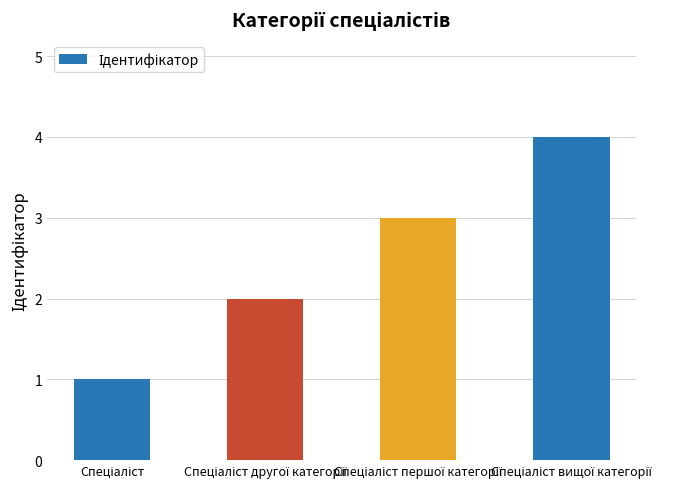

What is the maximum value shown in the chart?

4